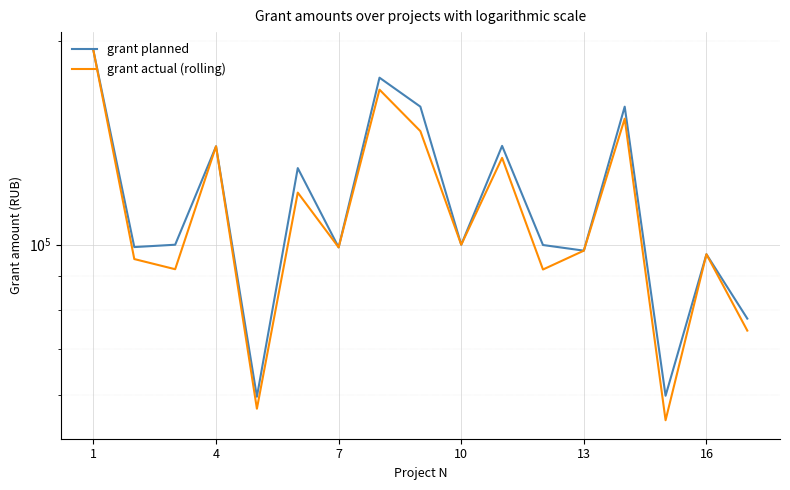

Reading left to right, list all the values displayed in this chart.

grant planned: 193648.0	99200.0	100000.0	139800.0	59600.0	129800.0	99100.0	176592.0	160000.0	100000.0	140000.0	99900.0	98000.0	160000.0	59800.0	96800.0	77760.0
grant actual (rolling): 193648.0	95232.0	92000.0	139800.0	57216.0	119416.0	99100.0	169528.3	147200.0	100000.0	134400.0	91908.0	98000.0	153600.0	55016.0	96800.0	74649.6